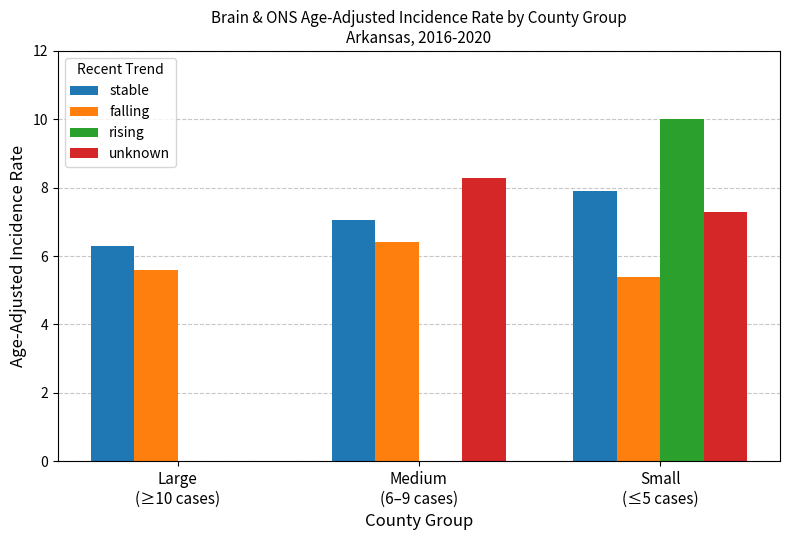

Which series has the largest total across all categories?

stable